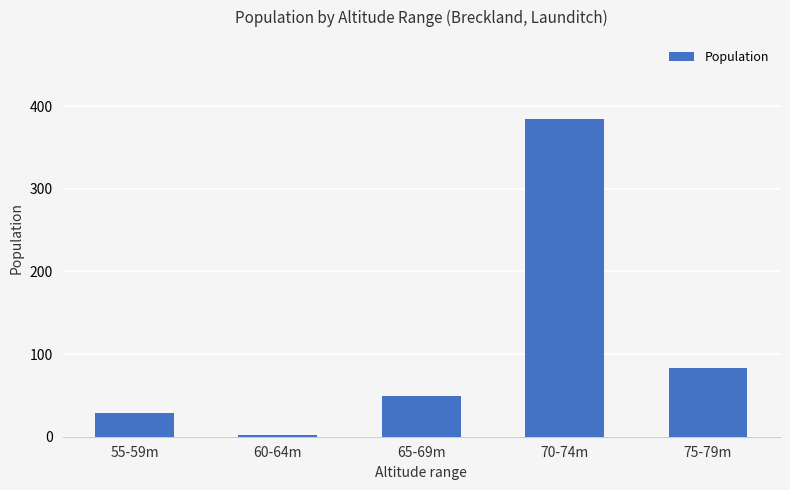

Rank the categories by value from highest to lowest.

70-74m, 75-79m, 65-69m, 55-59m, 60-64m